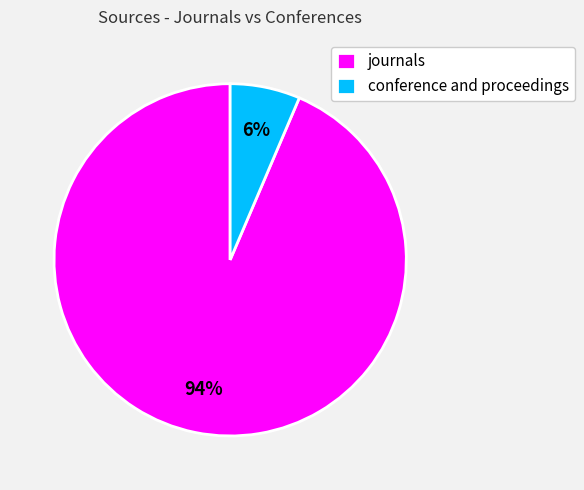

Is there a majority slice in this chart?

Yes